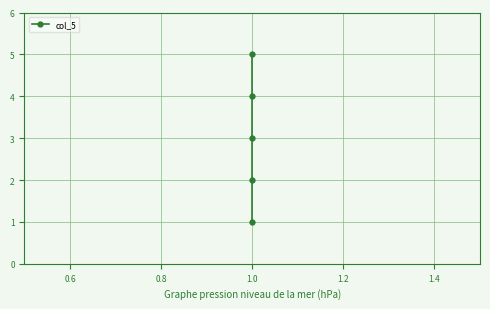

Reading right to left, extract all data points from this chart.

5	4	3	2	1